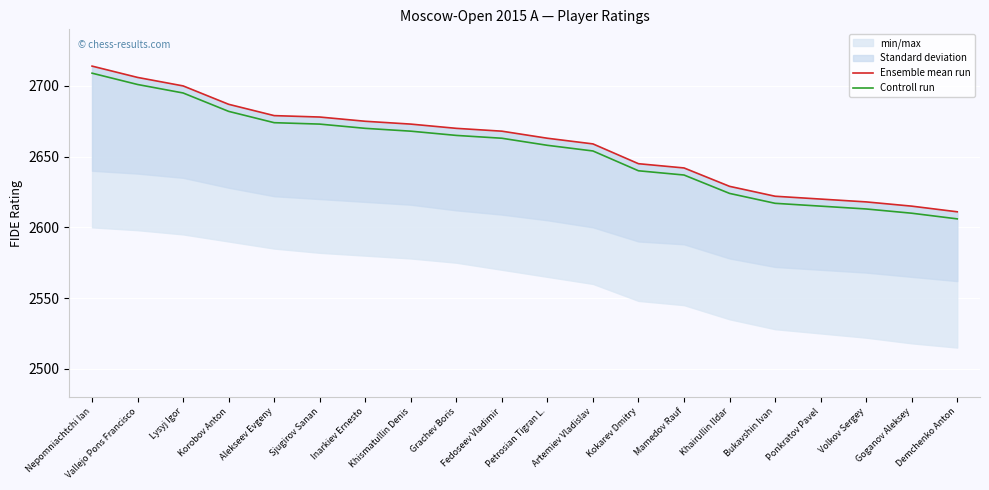

What is the maximum value for Controll run?

2709